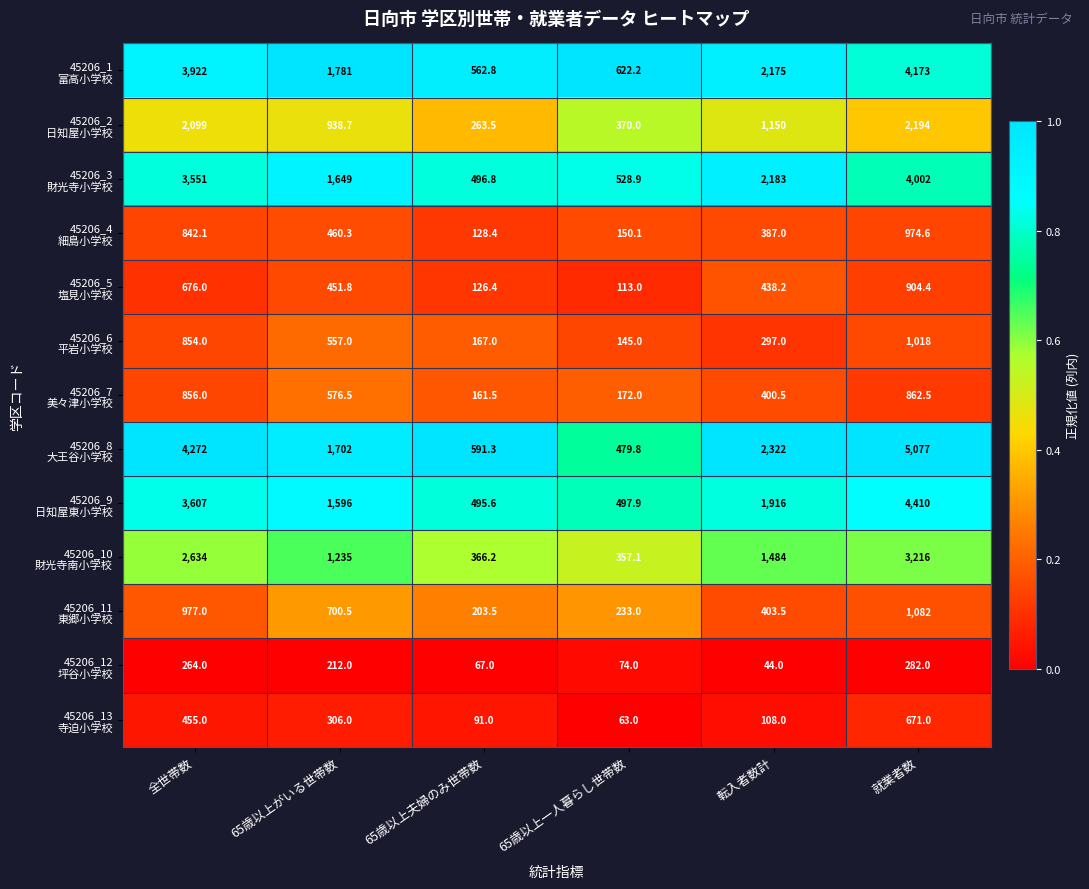

What is the total value across all series at 全世帯数?

25009.1